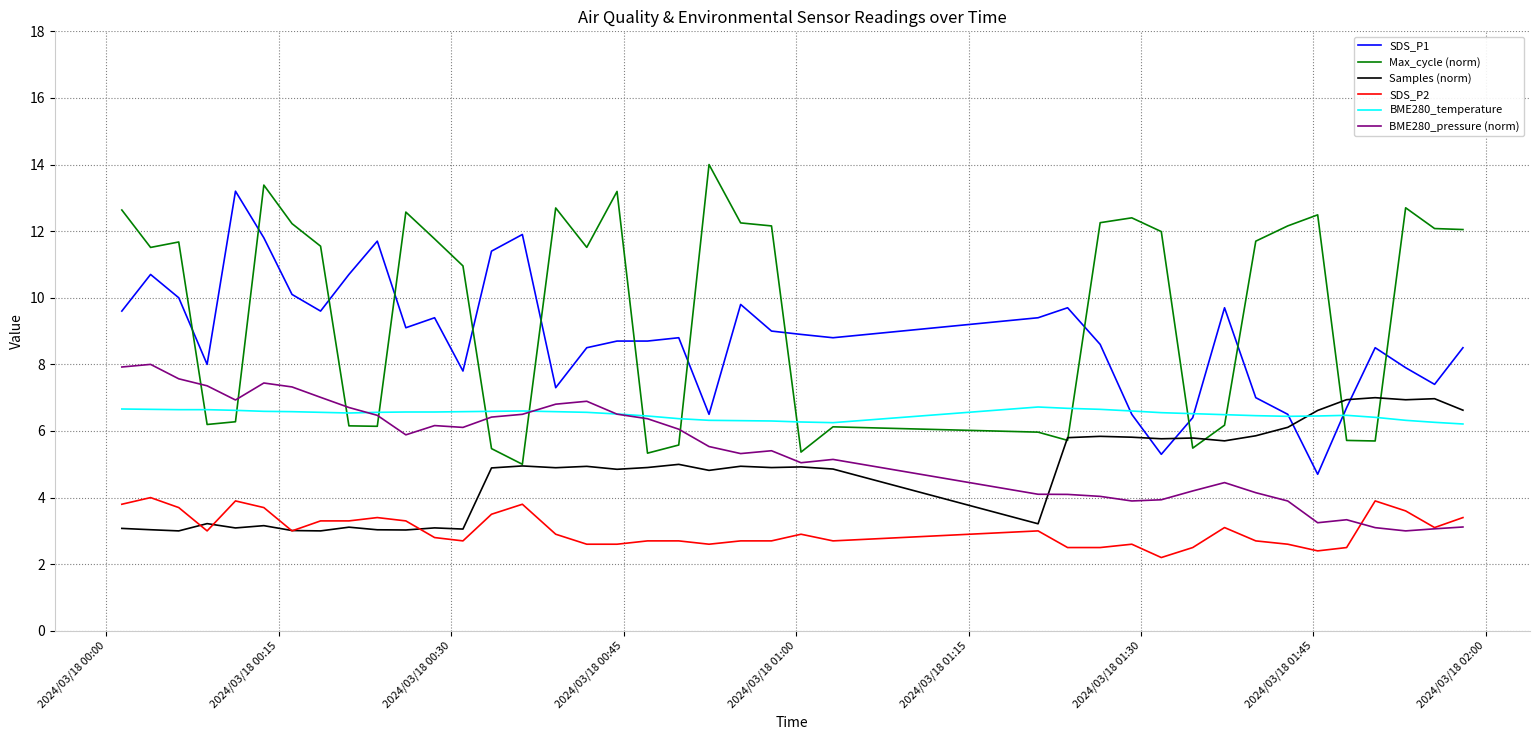

What is the minimum value shown in the chart?

2.2